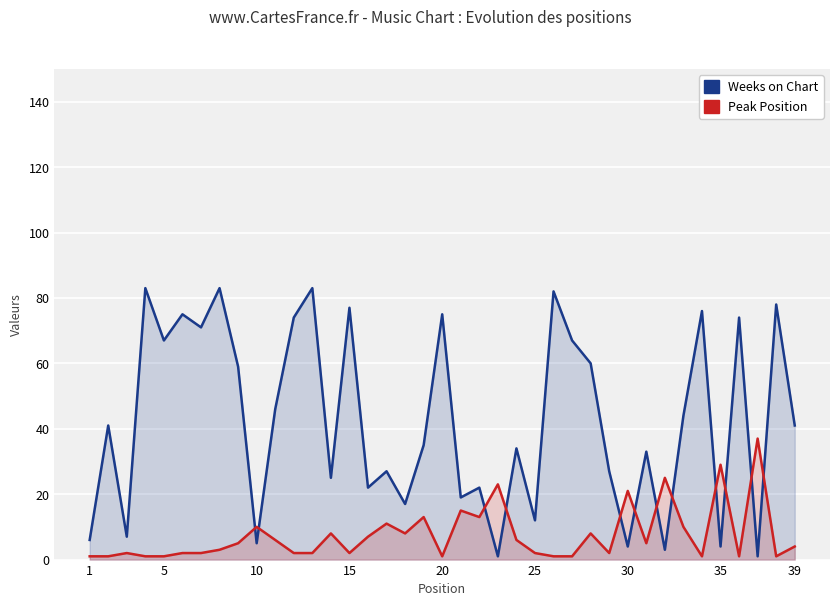

At how many categories does at least one series exceed 31?

24